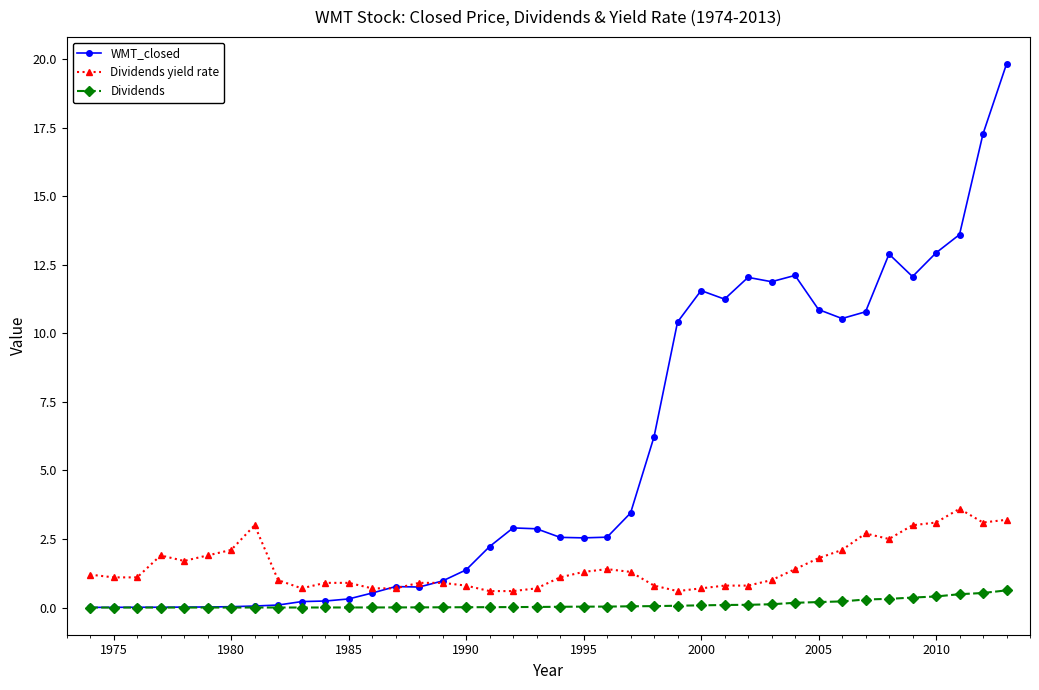

Rank the series by their maximum value, from highest to lowest.

WMT_closed, Dividends yield rate, Dividends